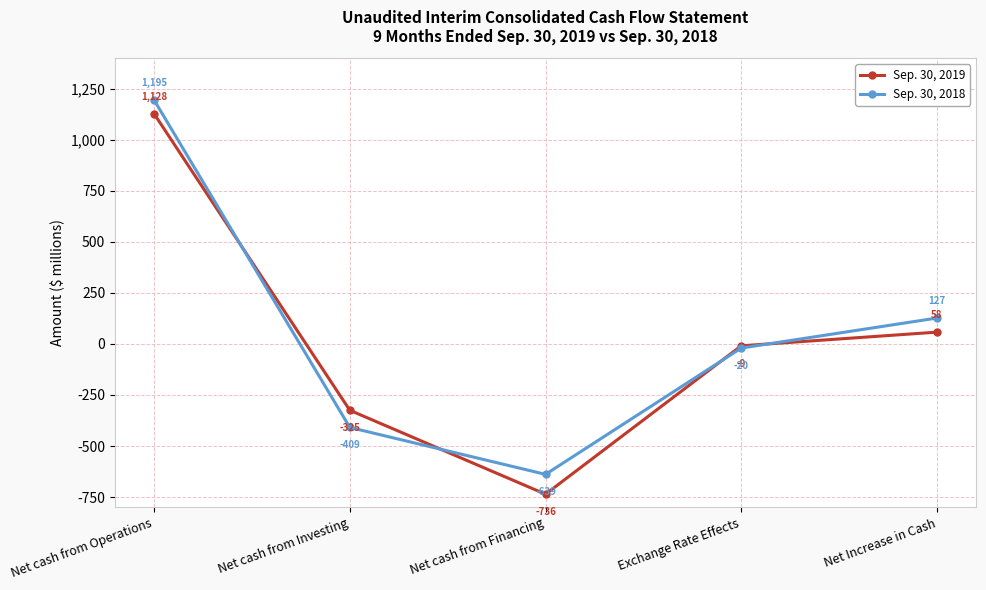

What is the difference between the maximum and minimum values in the Sep. 30, 2019 series?

1864